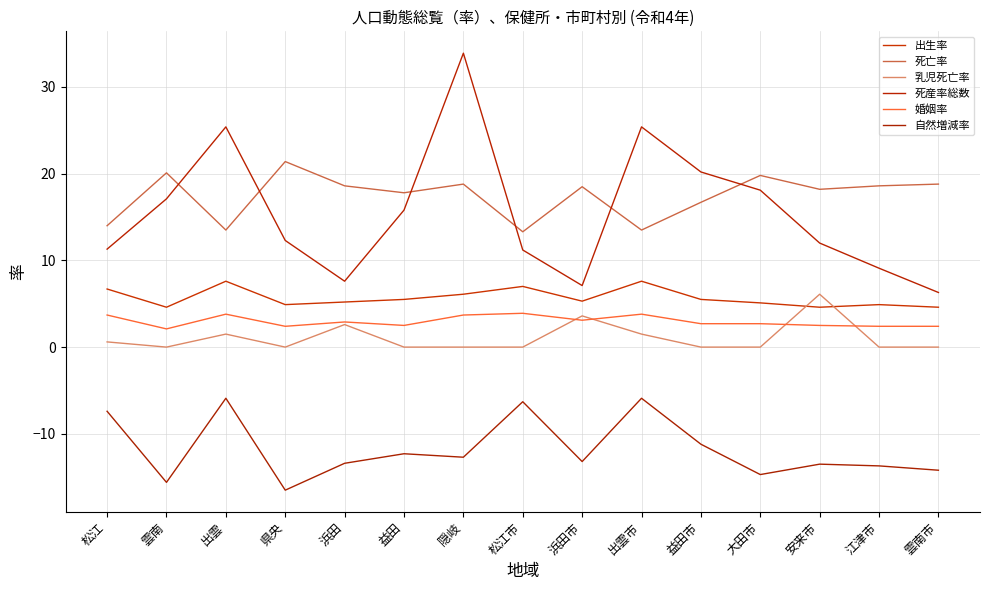

What is the total value across all series at 安来市?

29.9